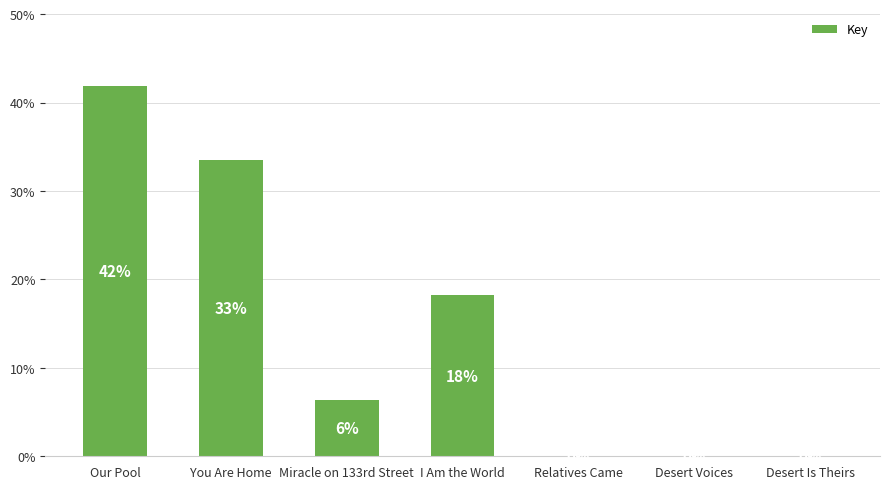

The value at Desert Is Theirs is 0.0. True or false?

True